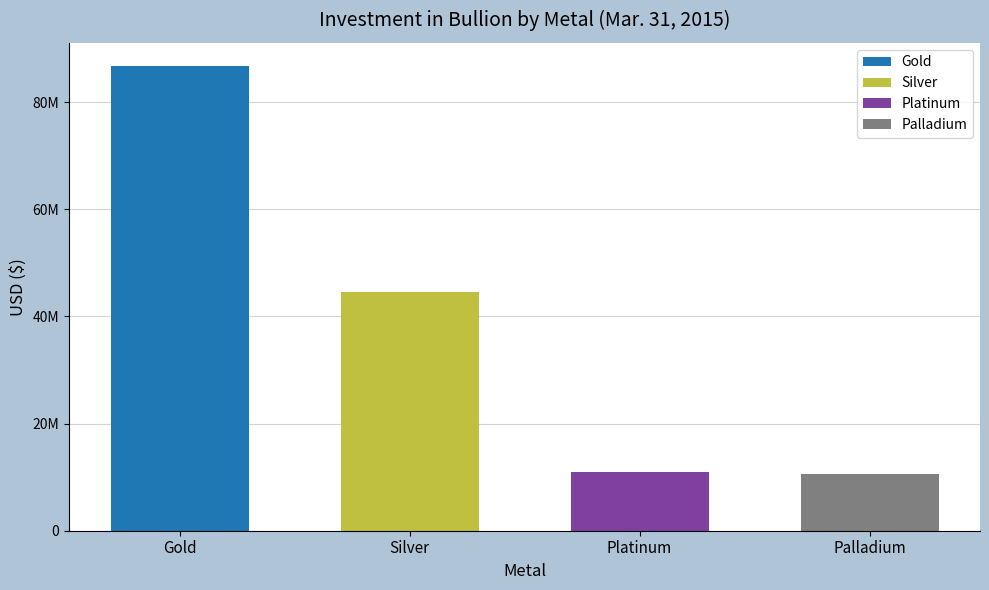

What position from the left is Palladium?

4